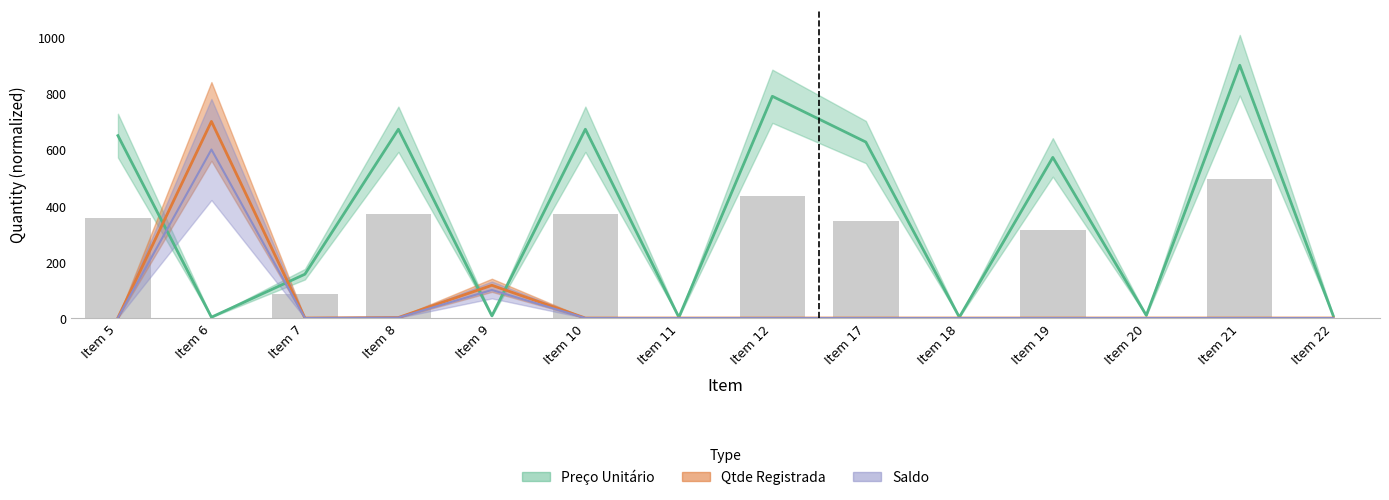

Is the value of Preço Unitário at Item 21 greater than the value of Qtde Registrada at Item 8?

Yes